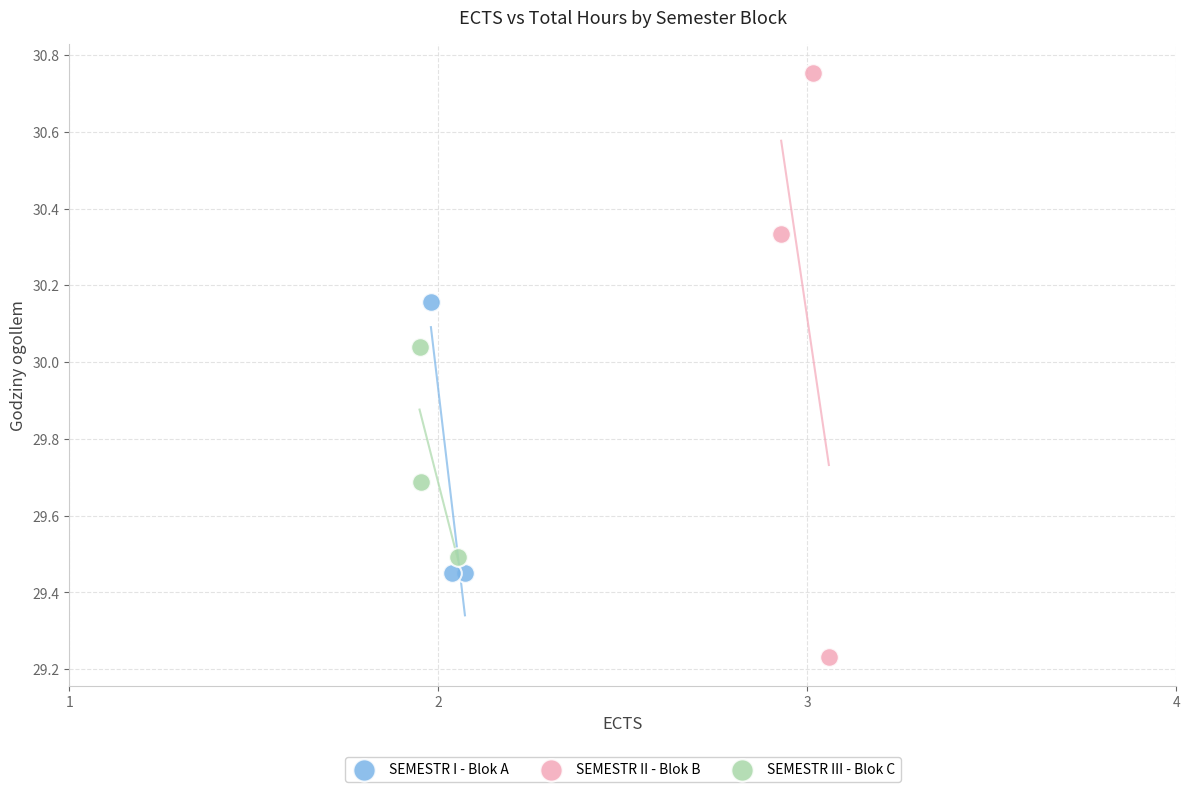

What are all the series names shown in the legend?

SEMESTR I - Blok A, SEMESTR II - Blok B, SEMESTR III - Blok C